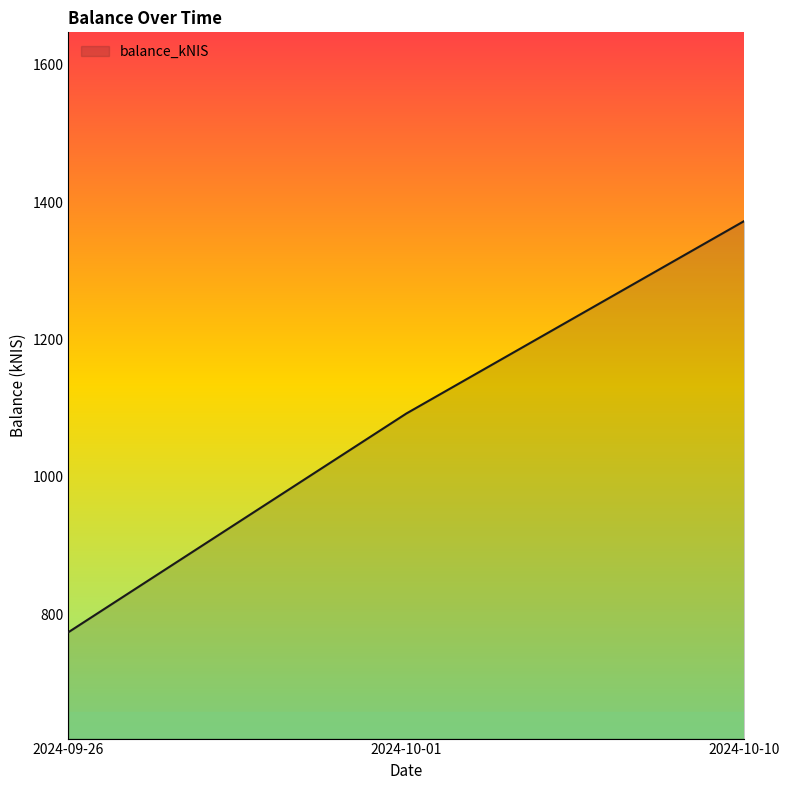

What is the difference between the maximum and second lowest values?

280.2